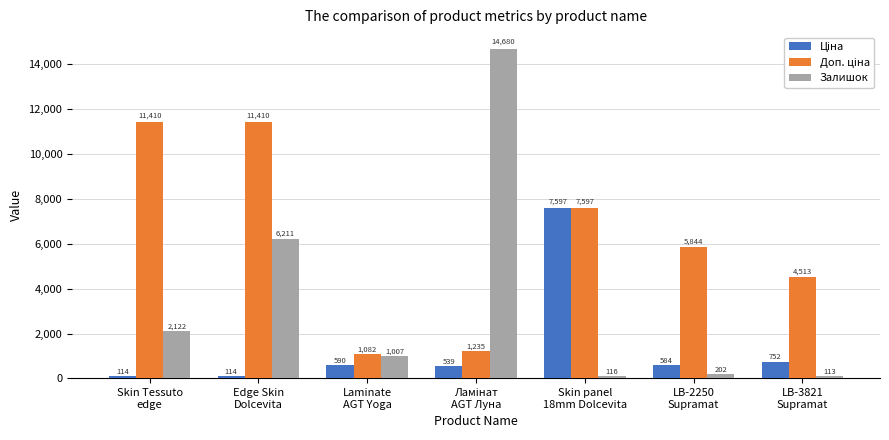

Which series has the largest range (max minus min)?

Залишок